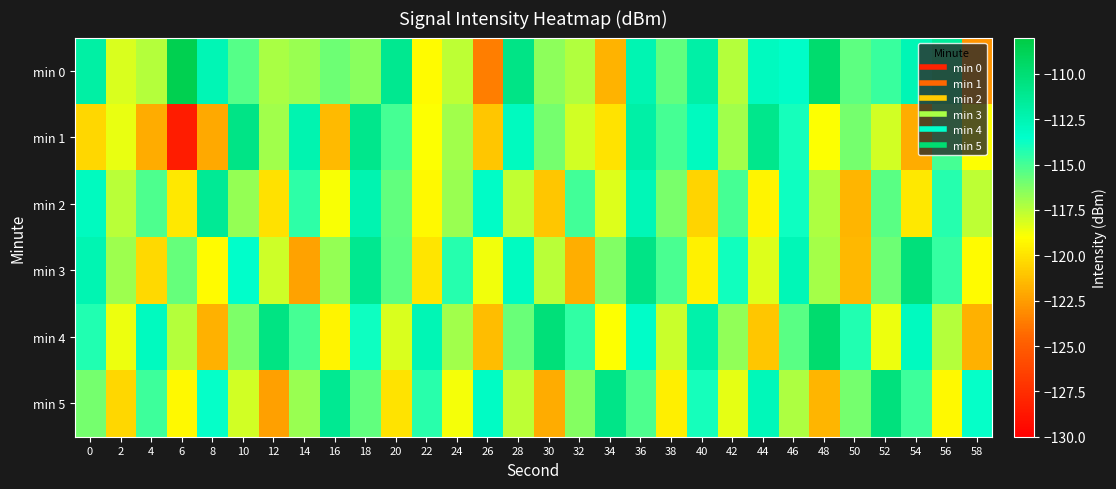

Which has a higher value, 32 or 8?

8